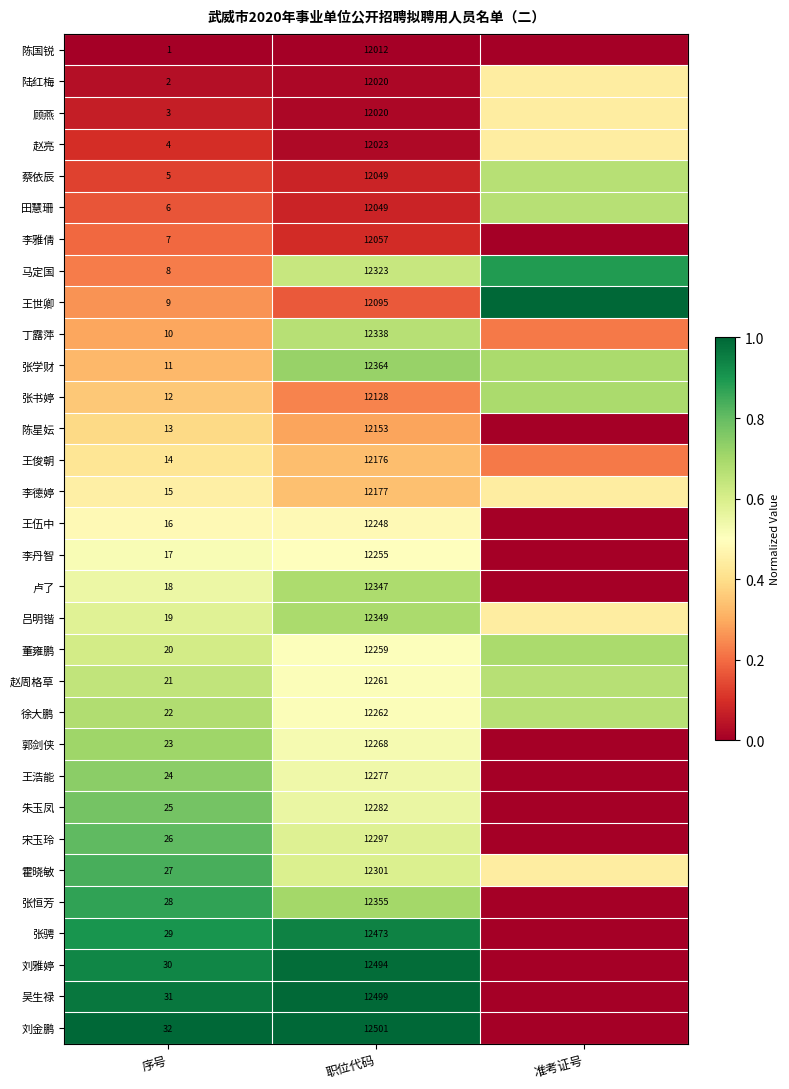

Between 序号 and 职位代码, which series saw the biggest shift?

刘金鹏